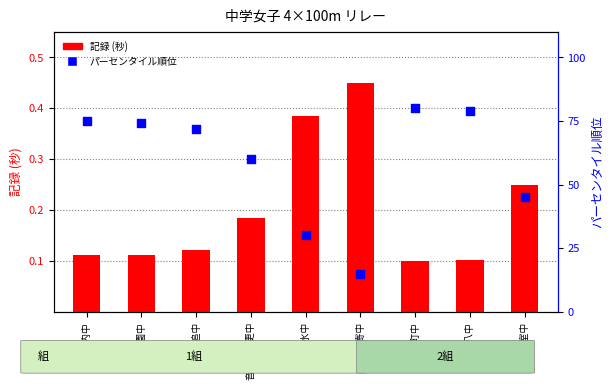

Is the value of 記録 (秒) at 足寄中 greater than the value of パーセンタイル順位 at 幕別札内中?

Yes